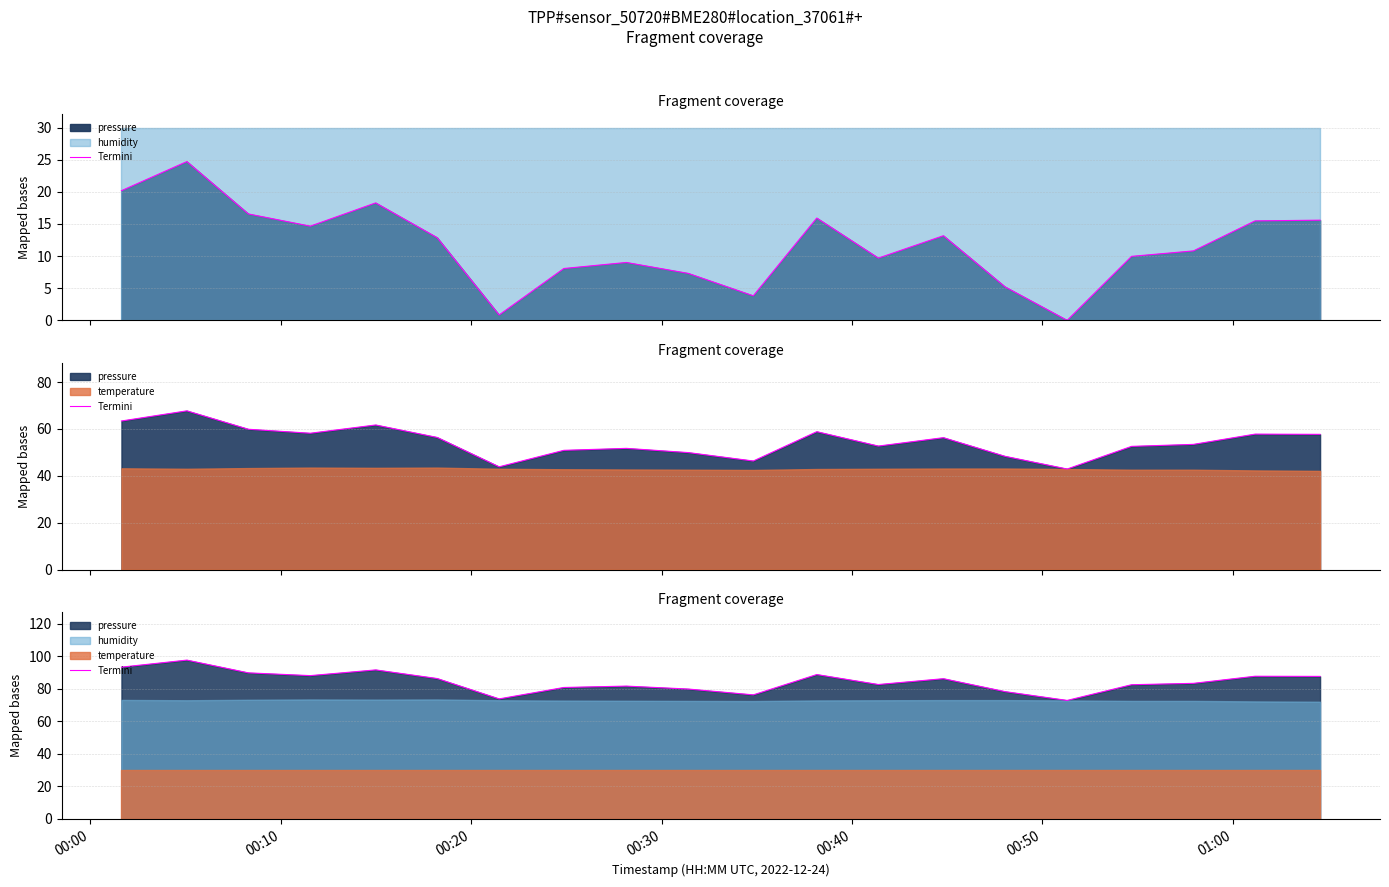

The value at 8 is 20.3. True or false?

False